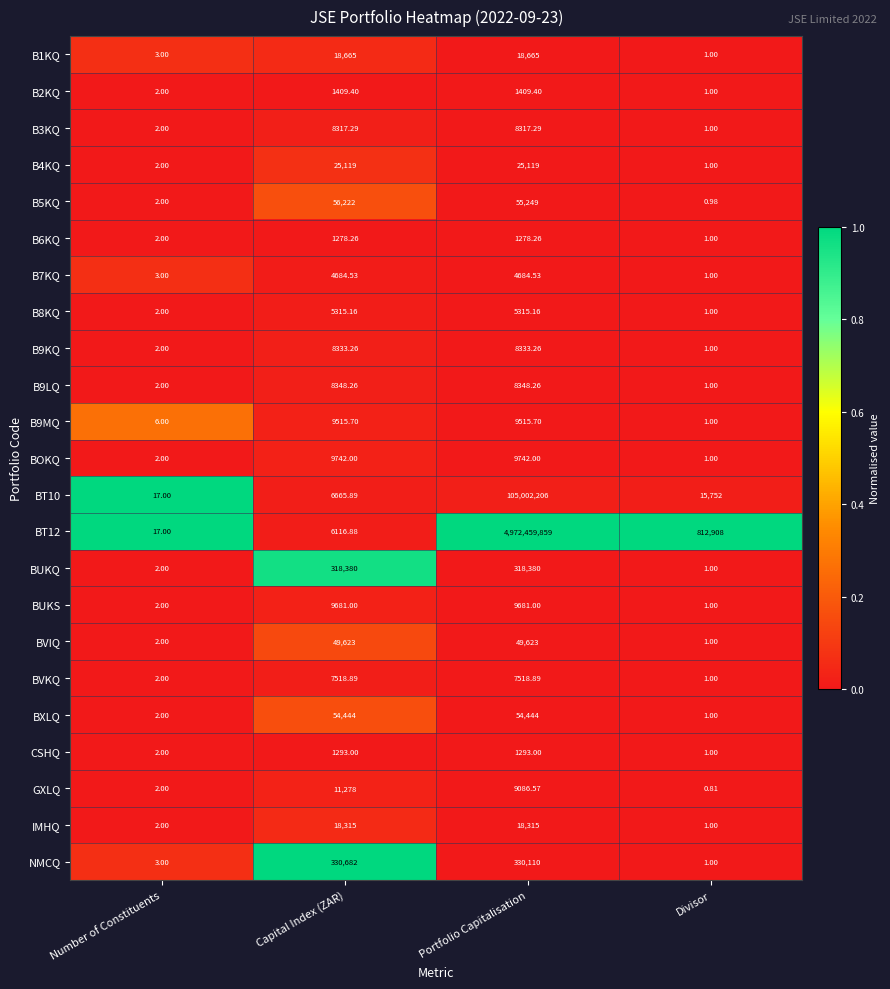

Count the number of data series in this chart.

23